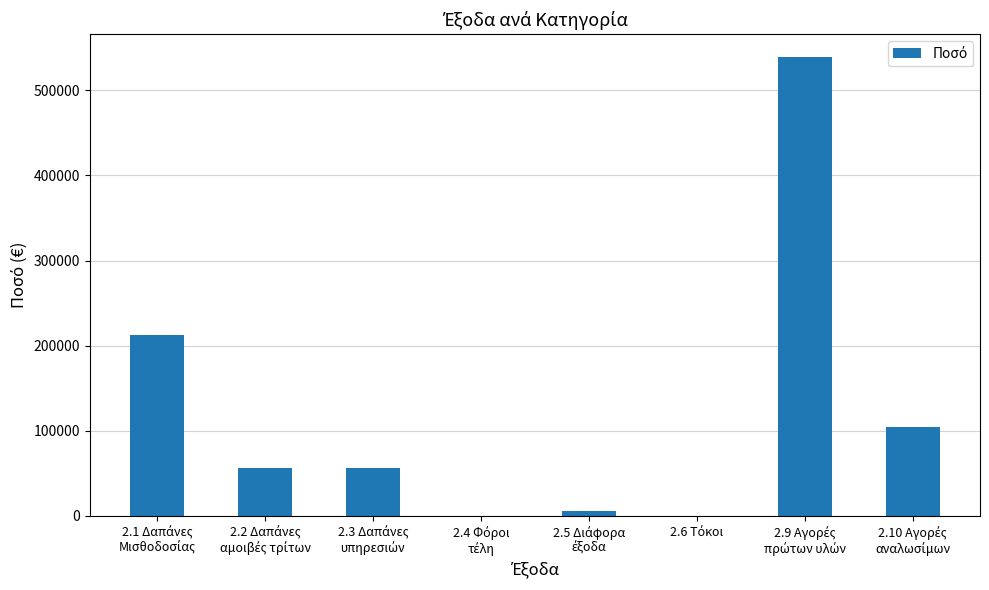

What is the sum of all values?

975267.0